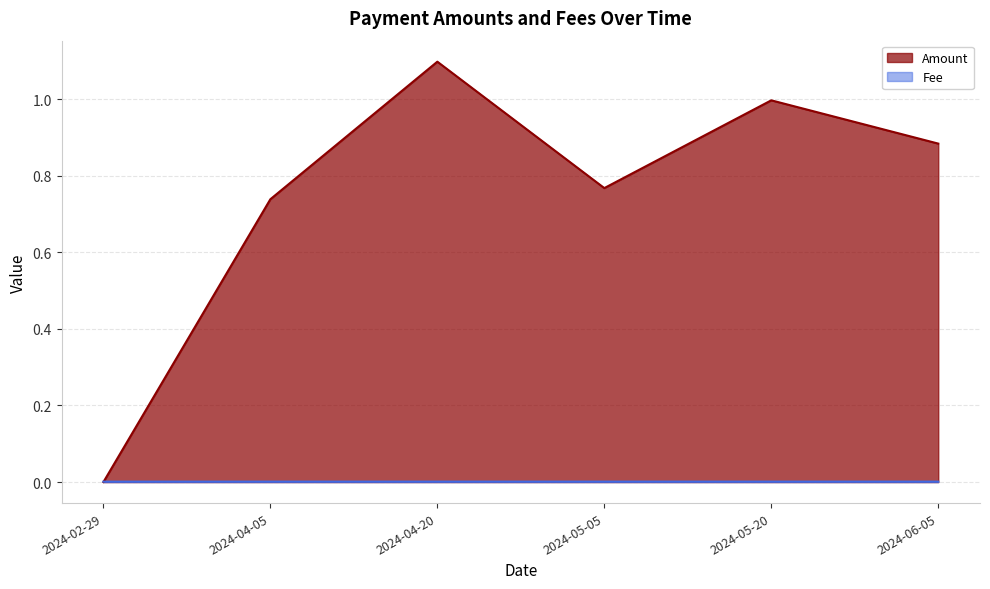

Is it true that Amount equals 0.0 at 2024-02-29?

True